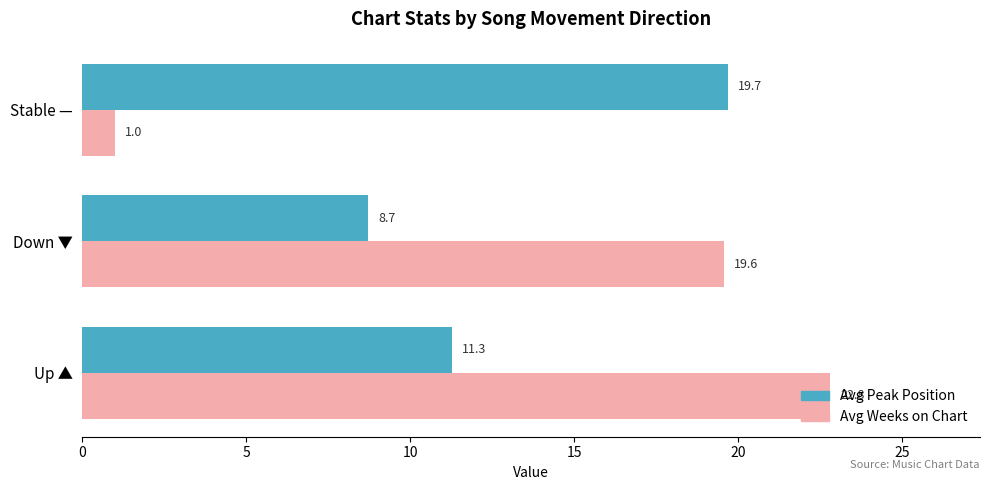

What is the minimum value shown in the chart?

1.0